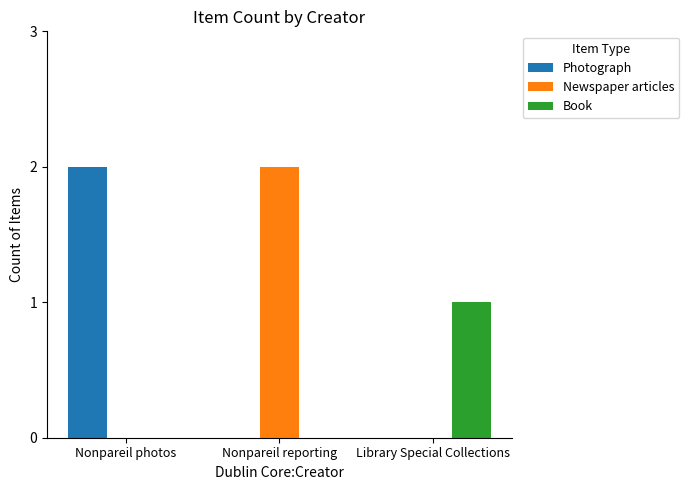

Which series changed the most between Nonpareil photos and Library Special Collections?

Photograph